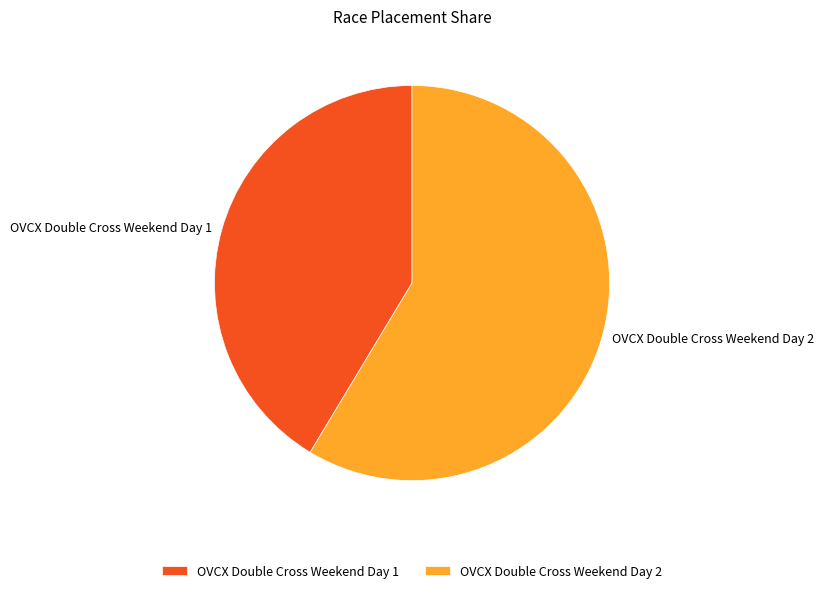

Is OVCX Double Cross Weekend Day 2 the majority of the pie?

Yes